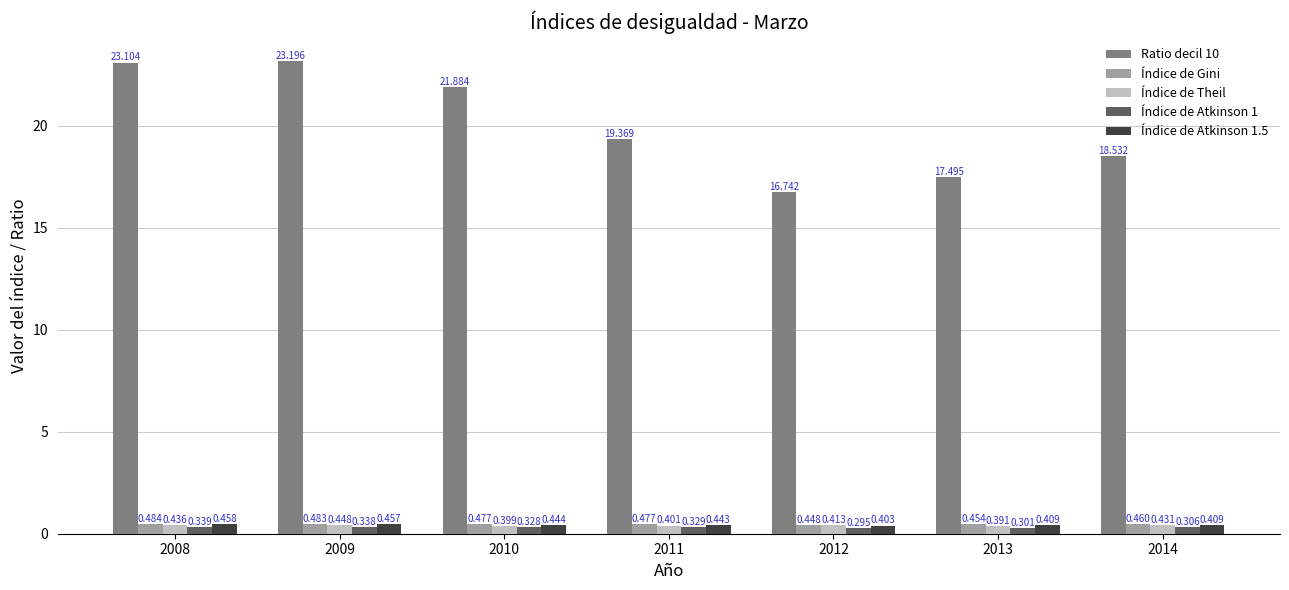

What is the sum of the Índice de Gini values at 2011 and 2012?

0.9